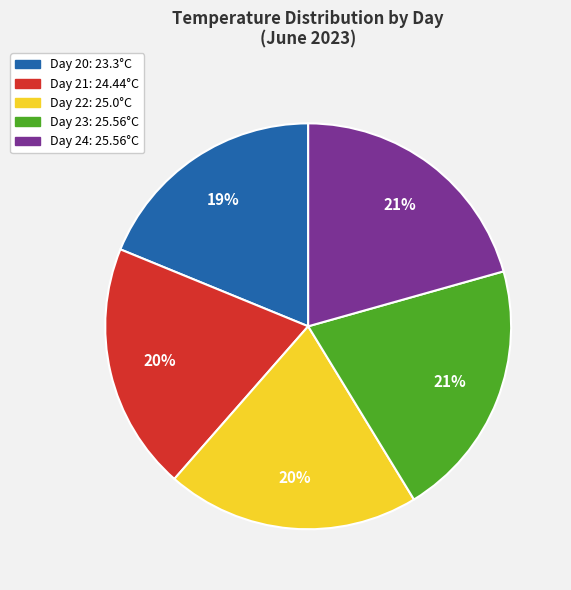

True or false: Day 23: 25.56°C accounts for 6% of the total.

False